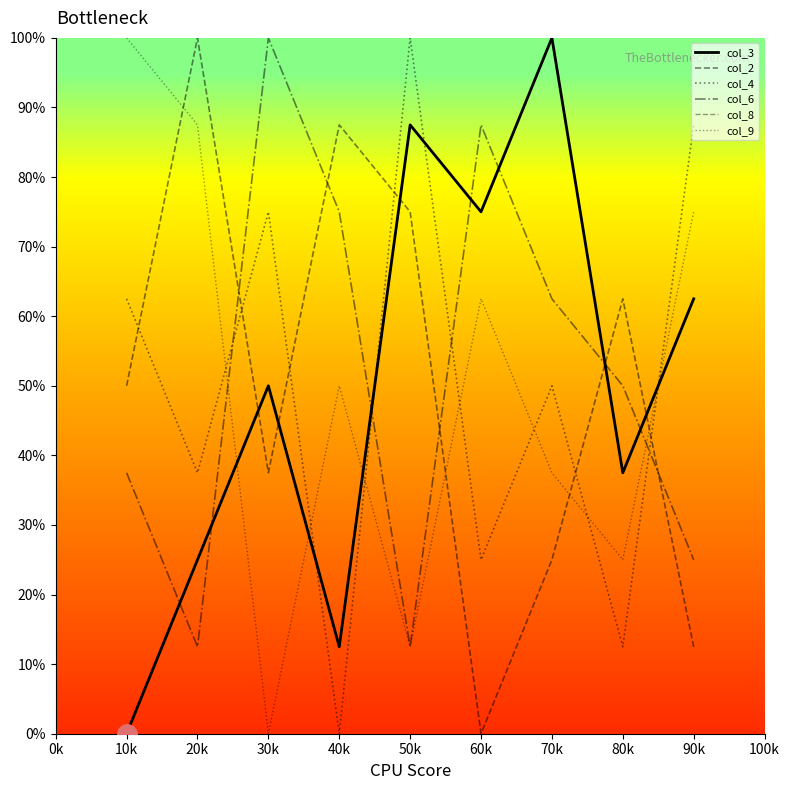

Does the chart have visible grid lines?

No